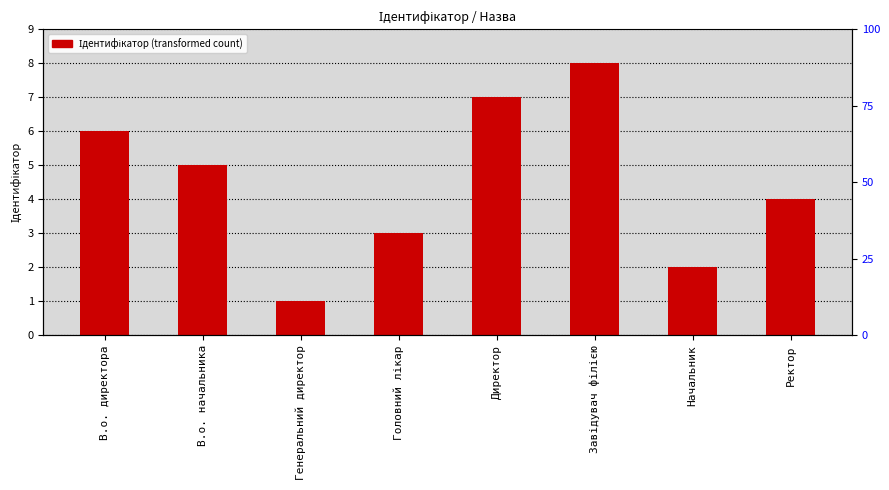

Reading right to left, what are all the values shown in this chart?

Ректор=4	Начальник=2	Завідувач філією=8	Директор=7	Головний лікар=3	Генеральний директор=1	В.о. начальника=5	В.о. директора=6